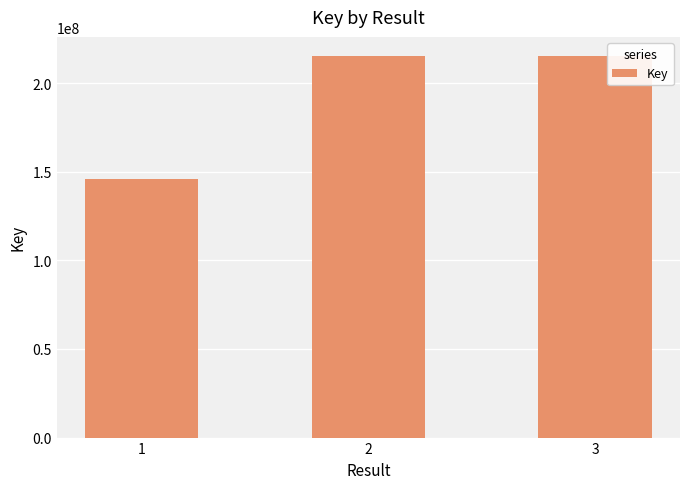

What is the value of the 2nd bar from the left?

215335740